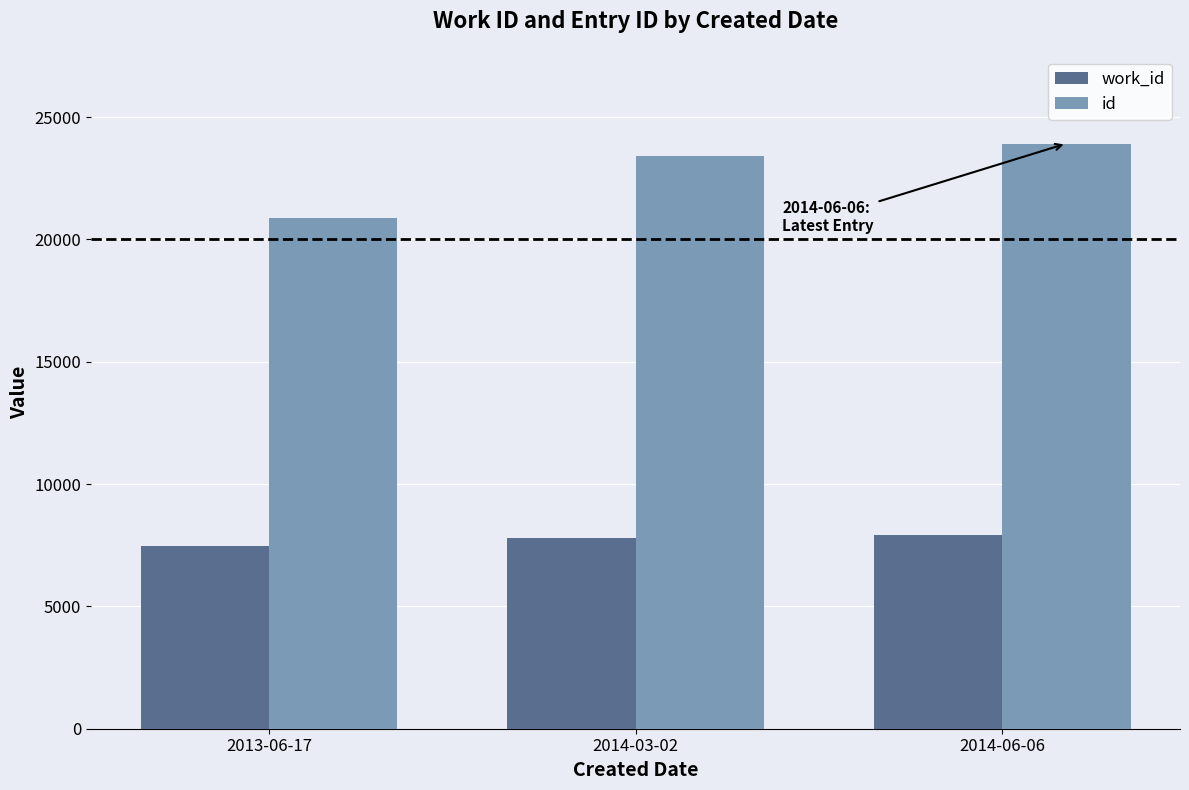

Which category has the lowest value in the work_id series?

2013-06-17